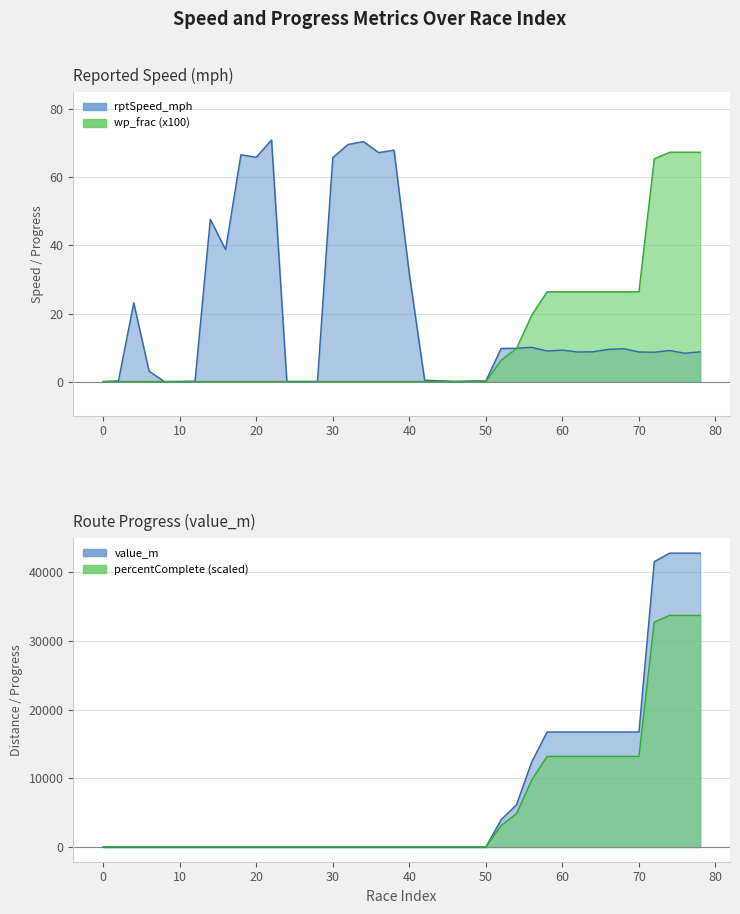

True or false: value_m has a value of 24048.9 at 60.

False